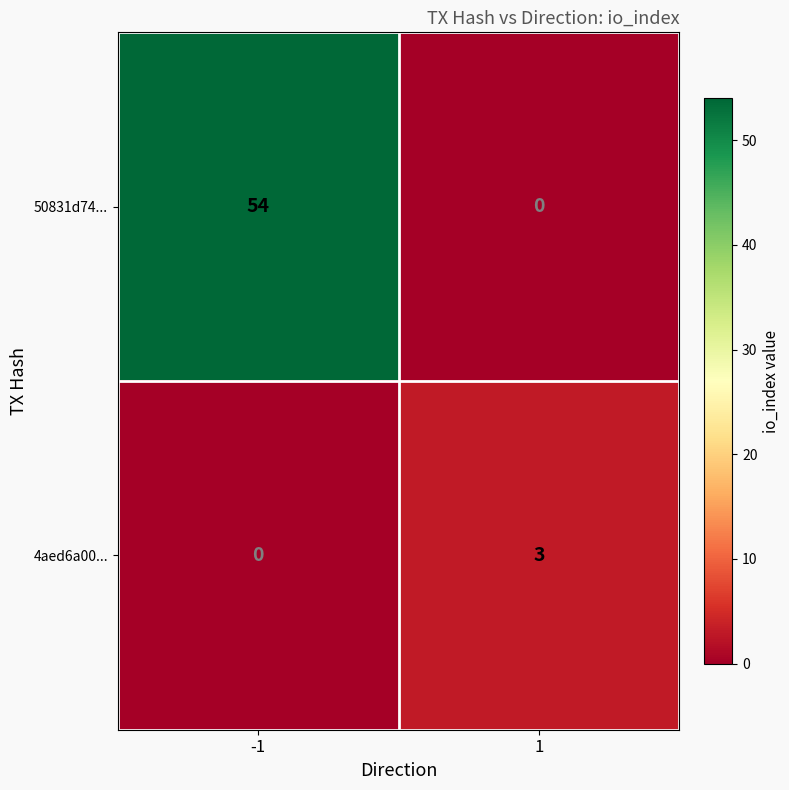

Rank the series at -1 from highest to lowest value.

50831d74..., 4aed6a00...